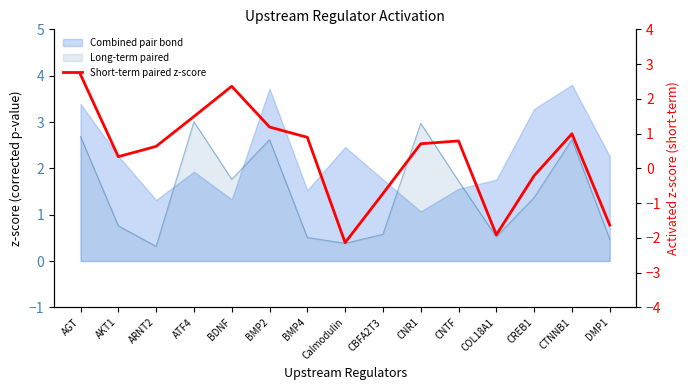

List the labels in order of value, largest first.

AGT, BDNF, ATF4, BMP2, CTNNB1, BMP4, CNTF, CNR1, ARNT2, AKT1, CREB1, CBFA2T3, DMP1, COL18A1, Calmodulin